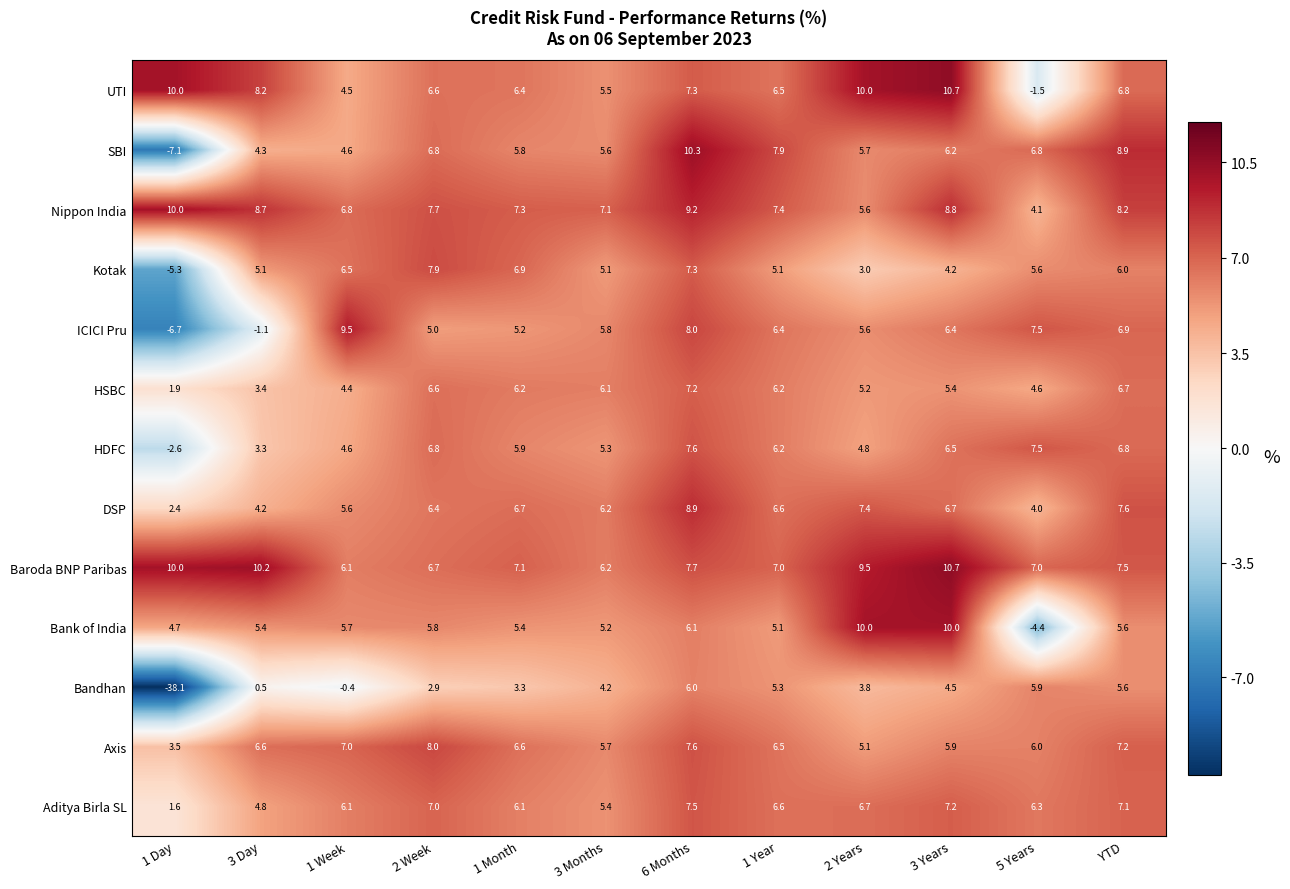

At 3 Day, list the series in order from largest to smallest.

Baroda BNP Paribas, Nippon India, UTI, Axis, Bank of India, Kotak, Aditya Birla SL, SBI, DSP, HSBC, HDFC, Bandhan, ICICI Pru